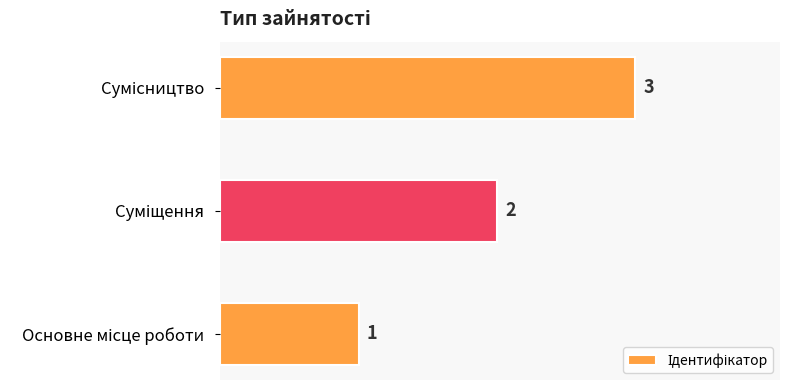

What is the greatest value displayed?

3